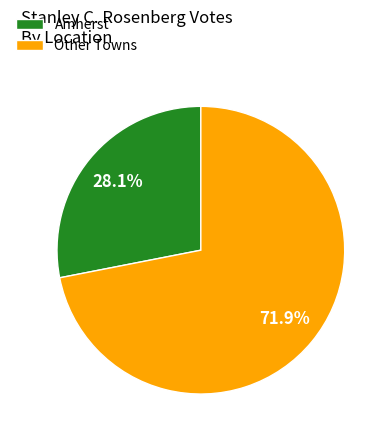

How much of the chart is everything except Other Towns?

28.1%